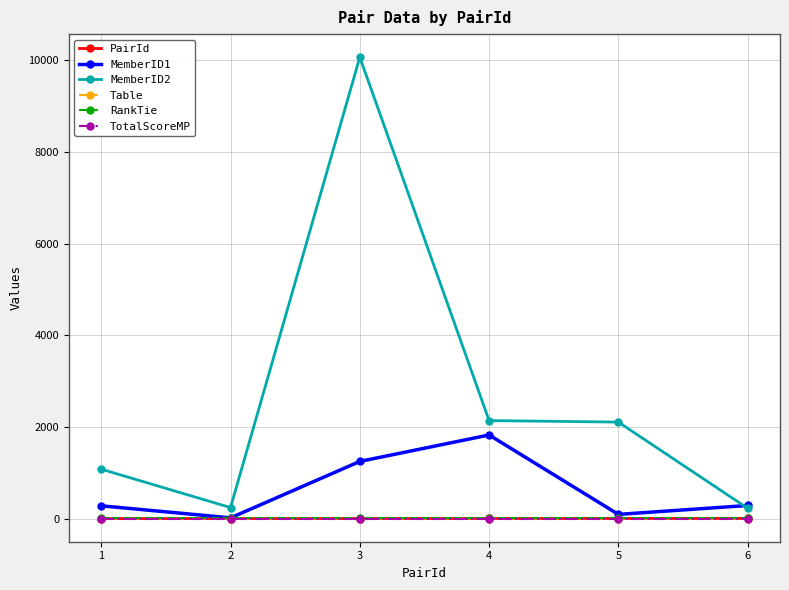

True or false: Table and RankTie intersect in this chart.

False